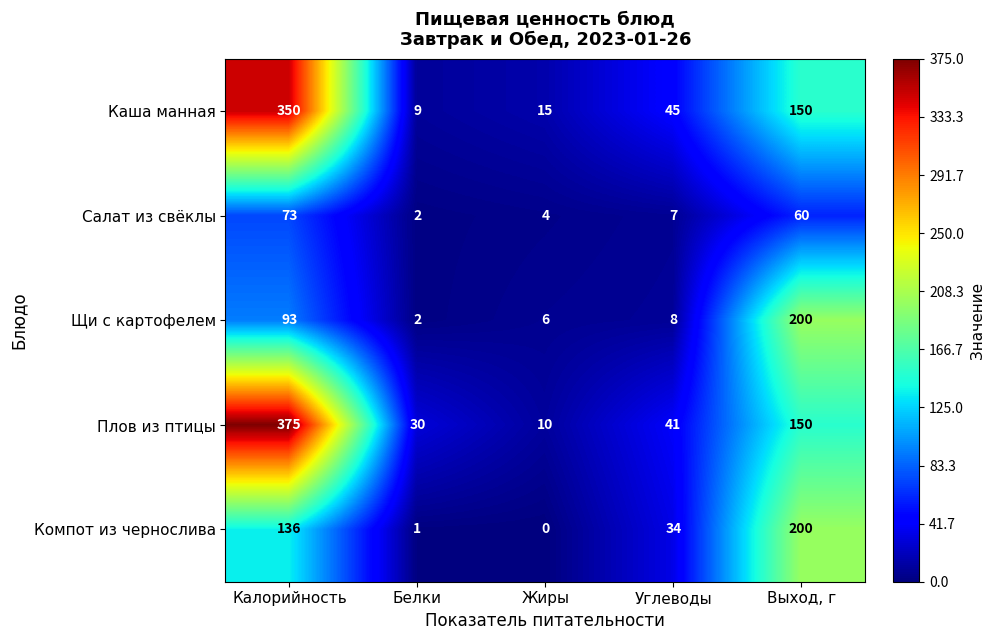

What is the difference between the Плов из птицы values at Жиры and Калорийность?

365